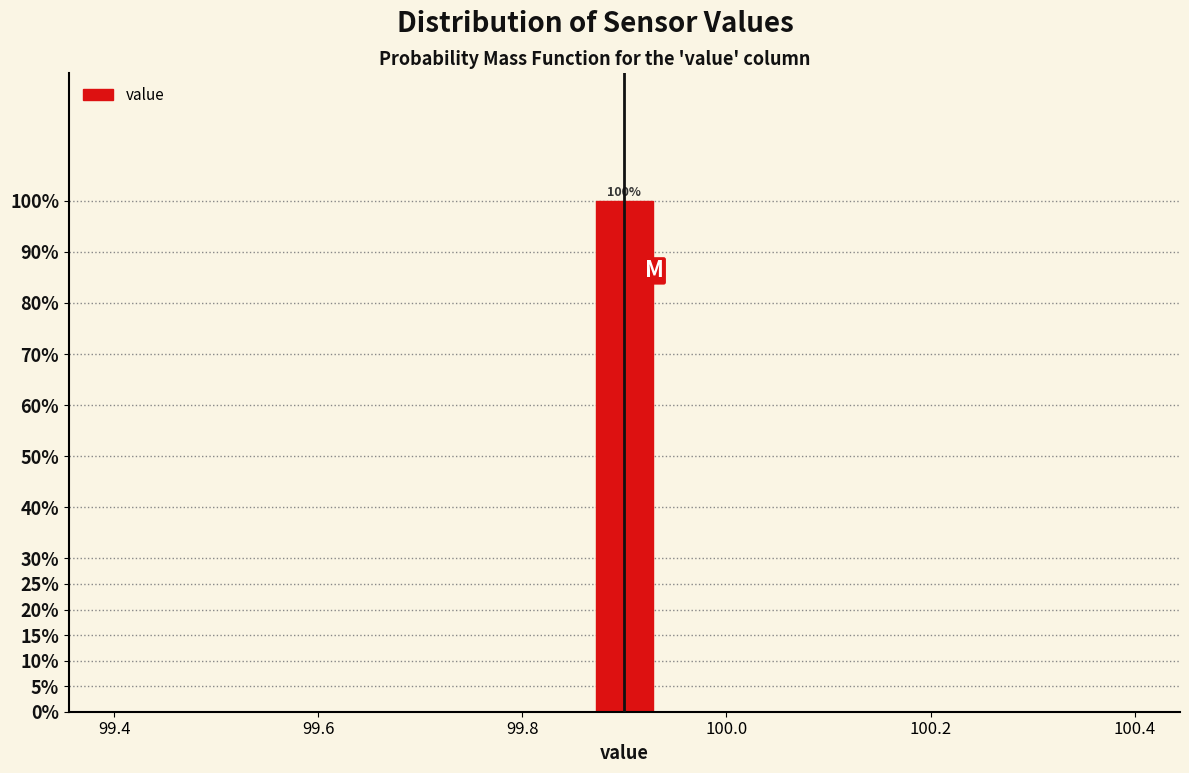

Around what value on the x-axis is the tallest bar? Give the approximate position of its centre, as read against the axis.

99.90